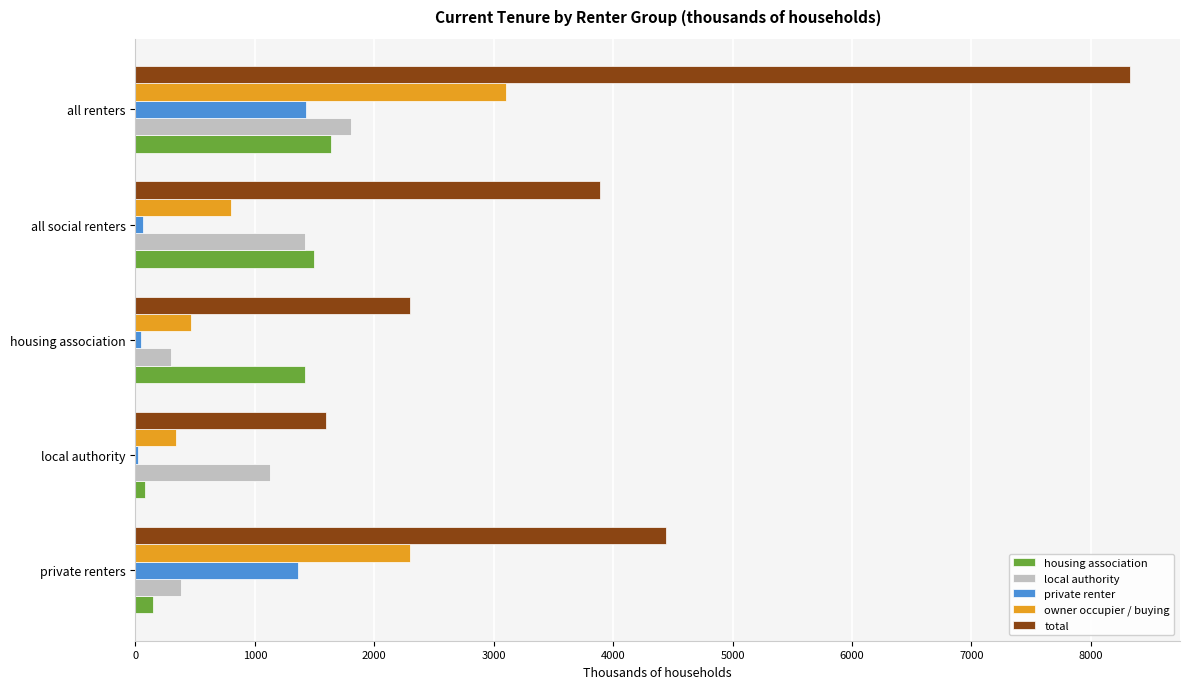

Which series has the widest spread of values?

total